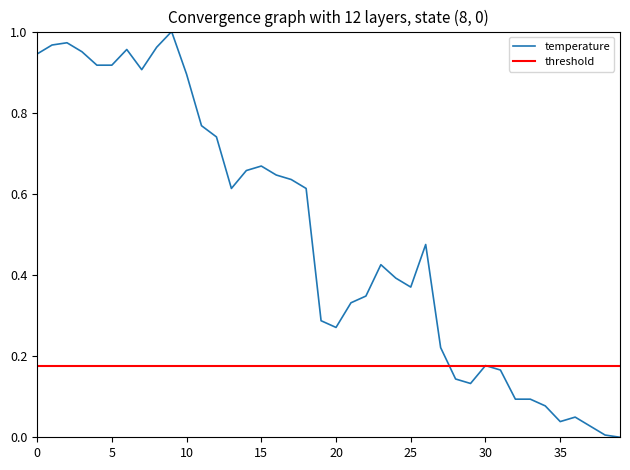

The value of temperature at 30 is 0.3. True or false?

False